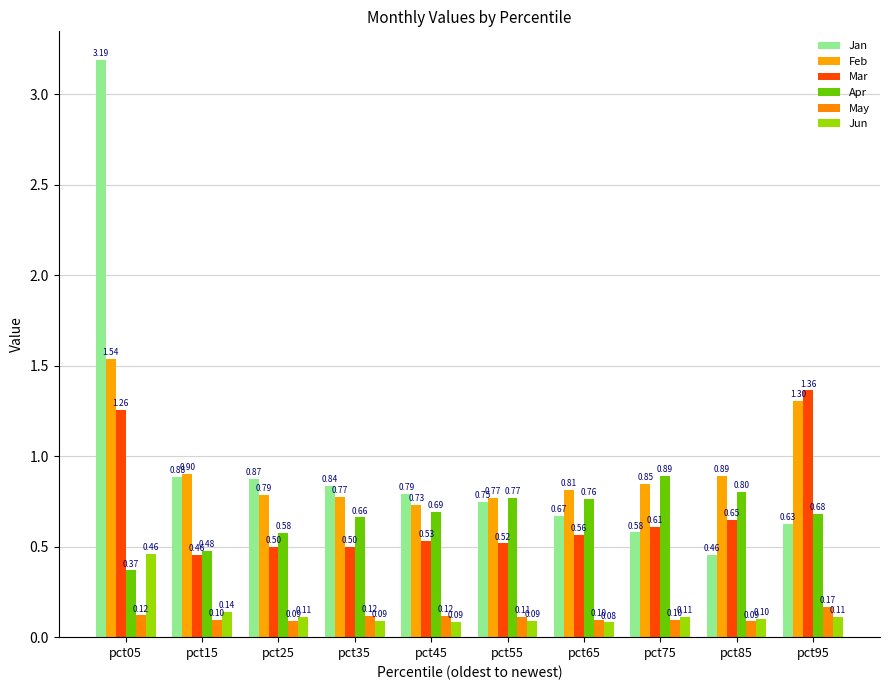

Reading right to left, extract all data points from this chart.

Jan: pct95=0.6	pct85=0.5	pct75=0.6	pct65=0.7	pct55=0.7	pct45=0.8	pct35=0.8	pct25=0.9	pct15=0.9	pct05=3.2
Feb: pct95=1.3	pct85=0.9	pct75=0.8	pct65=0.8	pct55=0.8	pct45=0.7	pct35=0.8	pct25=0.8	pct15=0.9	pct05=1.5
Mar: pct95=1.4	pct85=0.6	pct75=0.6	pct65=0.6	pct55=0.5	pct45=0.5	pct35=0.5	pct25=0.5	pct15=0.5	pct05=1.3
Apr: pct95=0.7	pct85=0.8	pct75=0.9	pct65=0.8	pct55=0.8	pct45=0.7	pct35=0.7	pct25=0.6	pct15=0.5	pct05=0.4
May: pct95=0.2	pct85=0.1	pct75=0.1	pct65=0.1	pct55=0.1	pct45=0.1	pct35=0.1	pct25=0.1	pct15=0.1	pct05=0.1
Jun: pct95=0.1	pct85=0.1	pct75=0.1	pct65=0.1	pct55=0.1	pct45=0.1	pct35=0.1	pct25=0.1	pct15=0.1	pct05=0.5